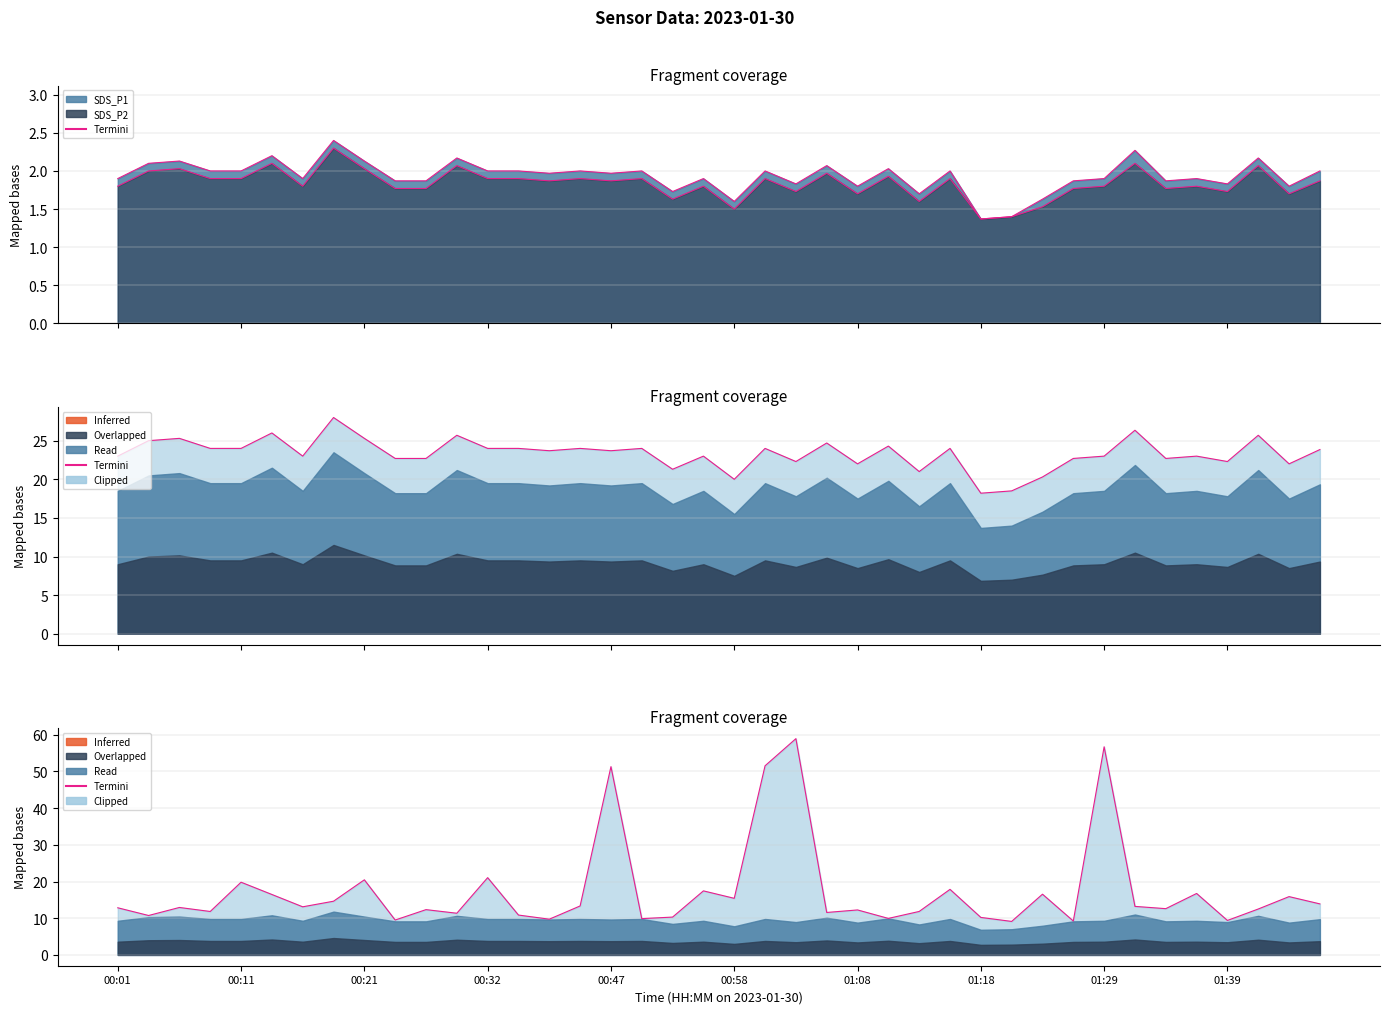

What is the total value across all series at 33?

17.6